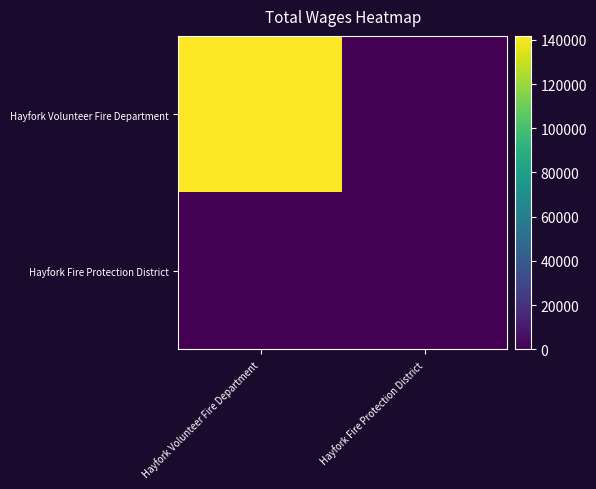

Which series has the largest total across all categories?

Hayfork Volunteer Fire Department